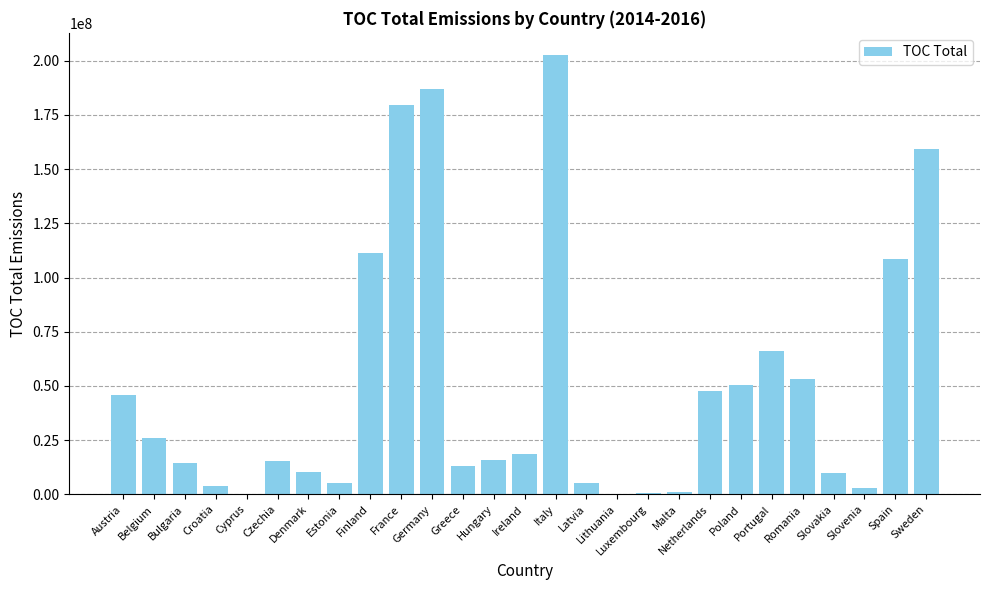

Does the chart contain stacked bars?

No